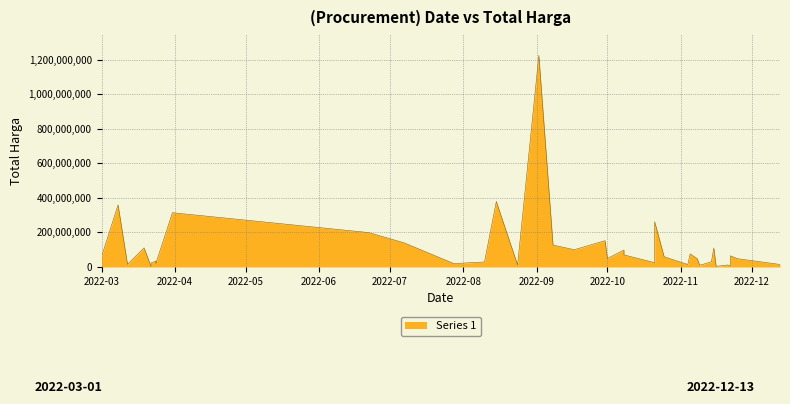

What is the difference between the maximum and minimum values?

1222286250